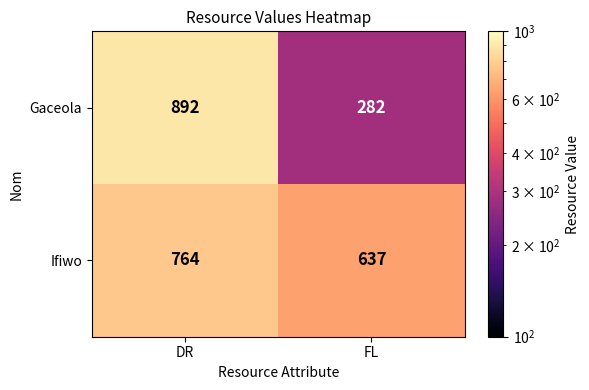

At which label is Ifiwo closest to 700?

FL